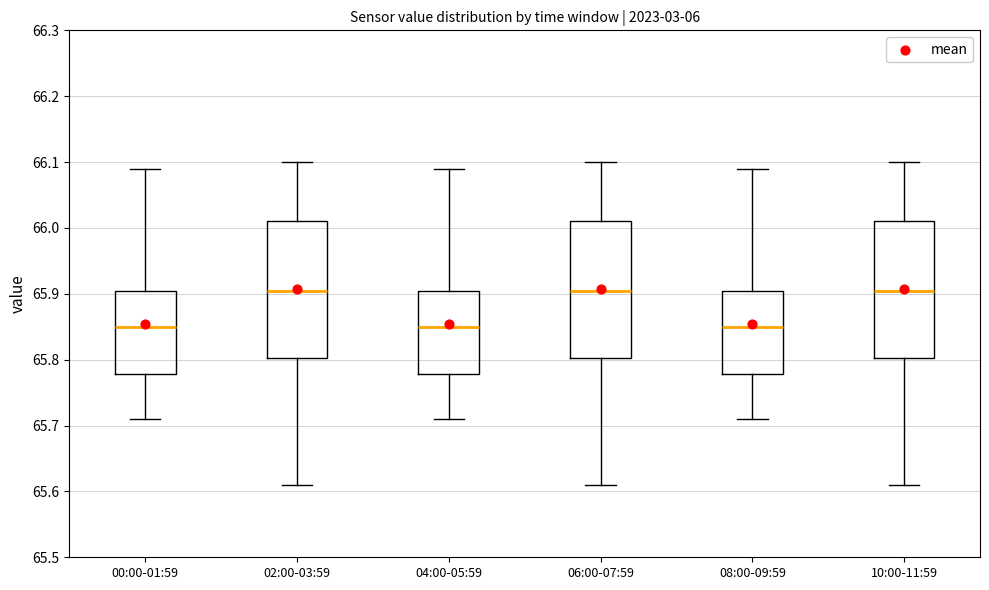

Reading left to right, transcribe this box plot: for each box, give where its median line is, the range the box spans, and where its two whiskers end, as read against the y-axis. The values are not printed on the chart, so give them approximately, as read against the axis.

00:00-01:59: median 65.85, box 65.78 to 65.91, whiskers 65.71 to 66.09
02:00-03:59: median 65.91, box 65.80 to 66.01, whiskers 65.61 to 66.10
04:00-05:59: median 65.85, box 65.78 to 65.91, whiskers 65.71 to 66.09
06:00-07:59: median 65.91, box 65.80 to 66.01, whiskers 65.61 to 66.10
08:00-09:59: median 65.85, box 65.78 to 65.91, whiskers 65.71 to 66.09
10:00-11:59: median 65.91, box 65.80 to 66.01, whiskers 65.61 to 66.10